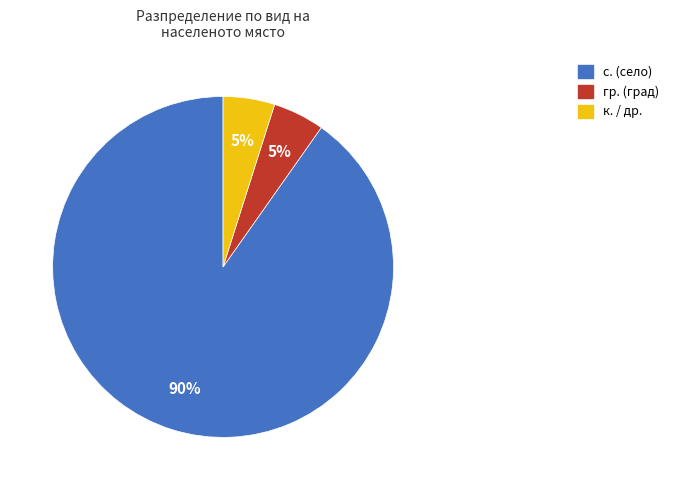

Does any single category account for the majority?

Yes